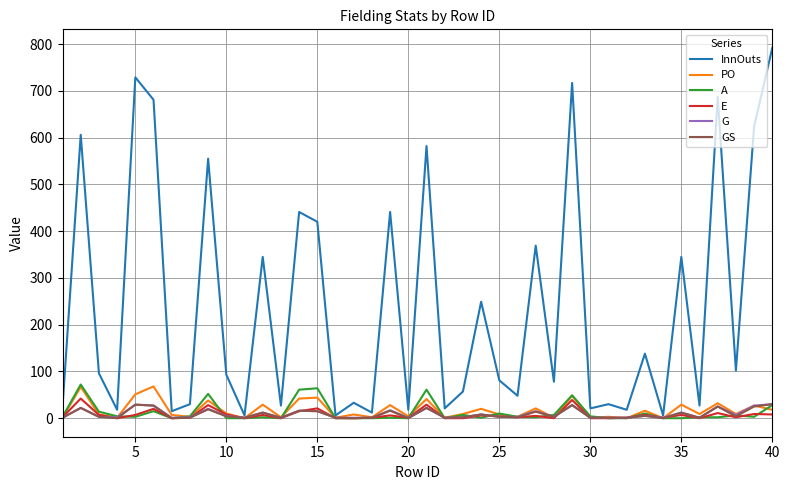

What are all the series names shown in the legend?

InnOuts, PO, A, E, G, GS